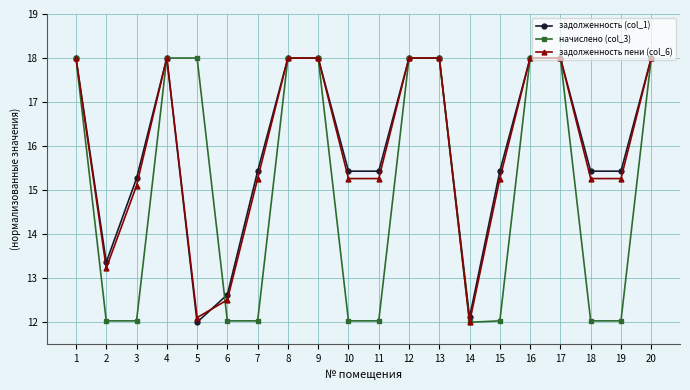

What is the difference between the maximum and minimum values in the задолженность (col_1) series?

6.0